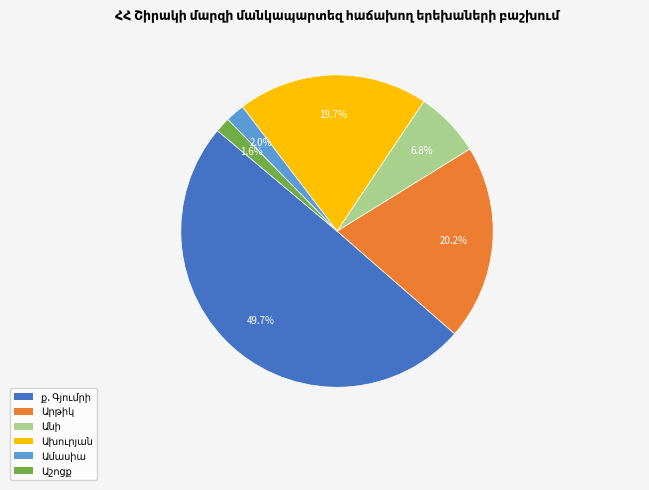

Rank the categories by value from lowest to highest.

Աշոցք, Ամասիա, Անի, Ախուրյան, Արթիկ, ք. Գյումրի